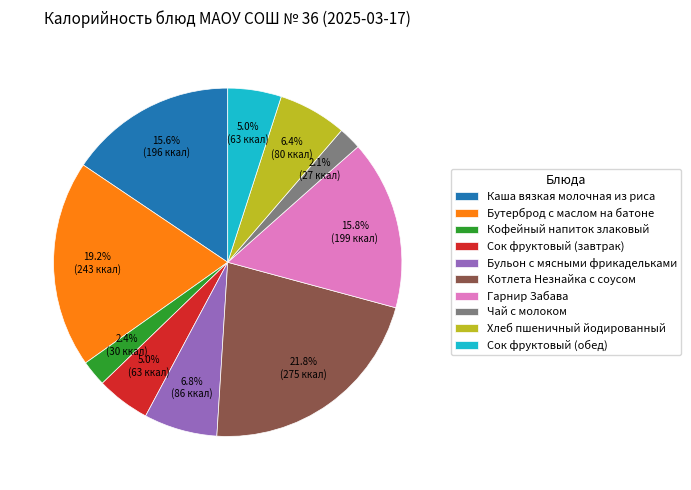

Which category has the biggest portion of the pie?

Котлета Незнайка с соусом